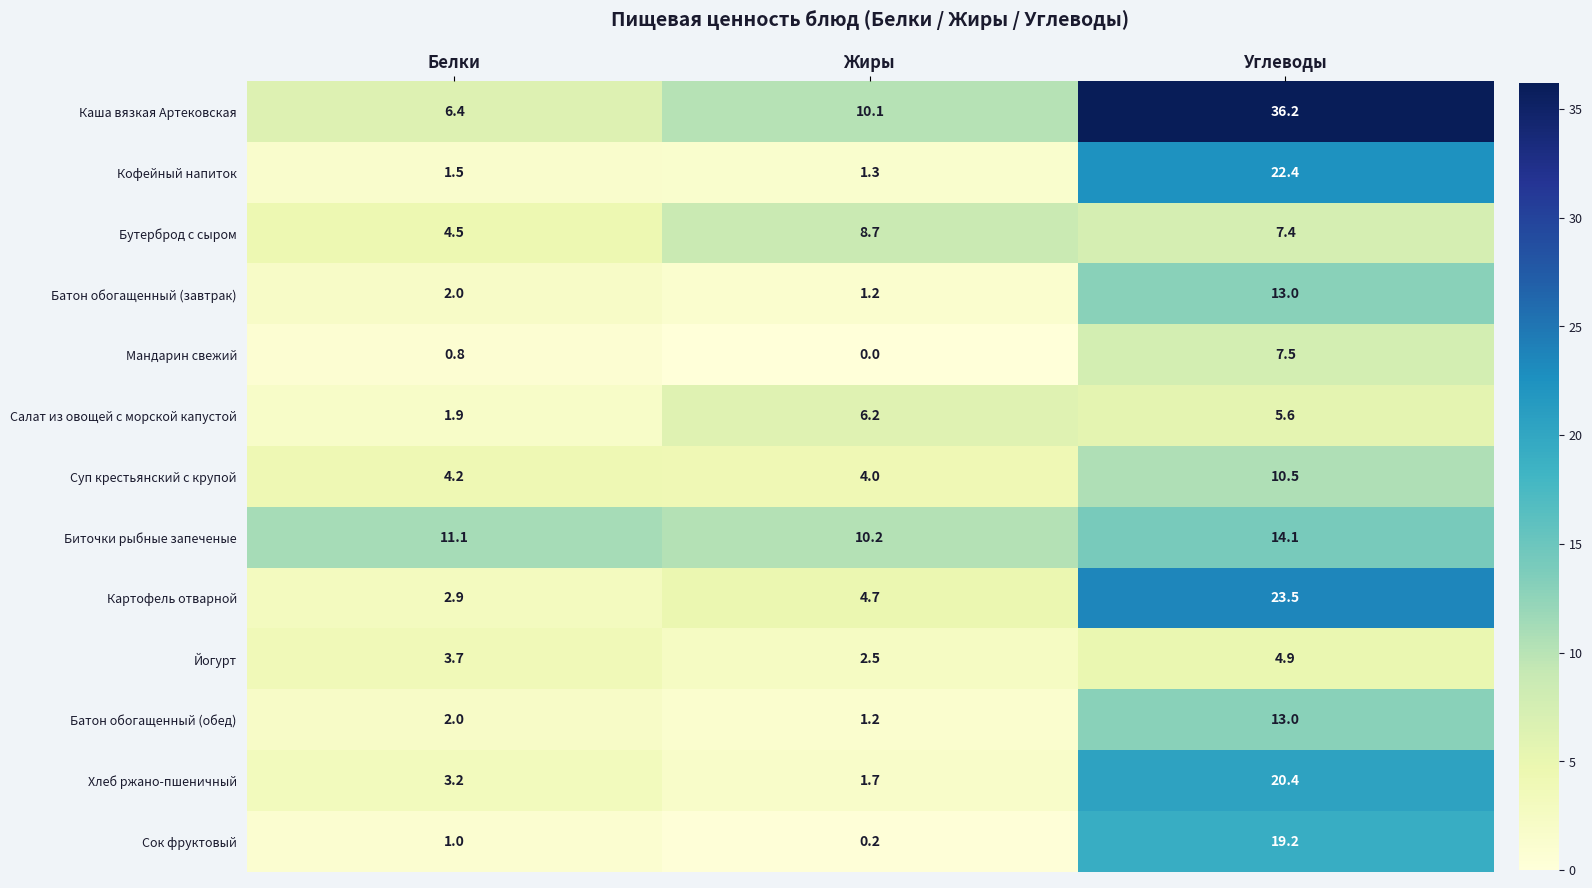

List the labels in order of Кофейный напиток value, smallest first.

Жиры, Белки, Углеводы